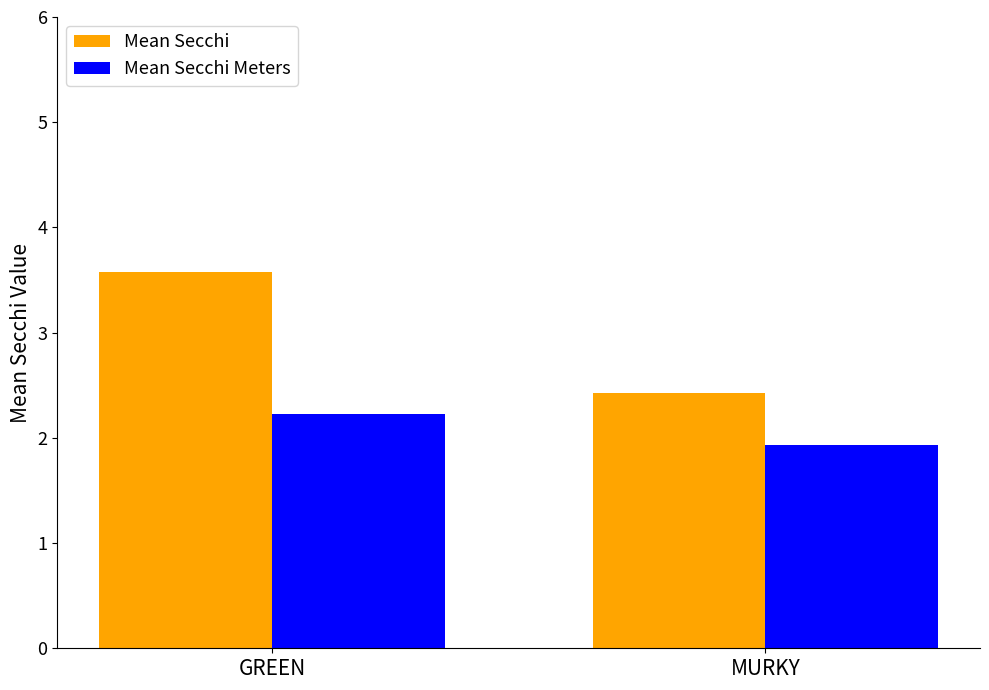

What is the value of the Mean Secchi Meters bar at the 2nd from the left?

1.9